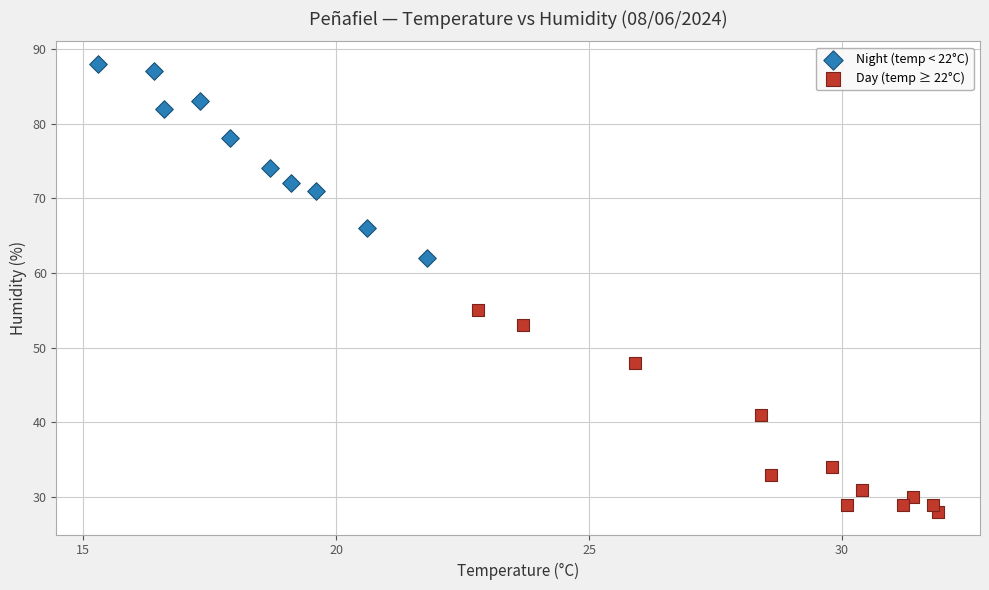

Which series contains the lowest Y value?

Day (temp ≥ 22°C)